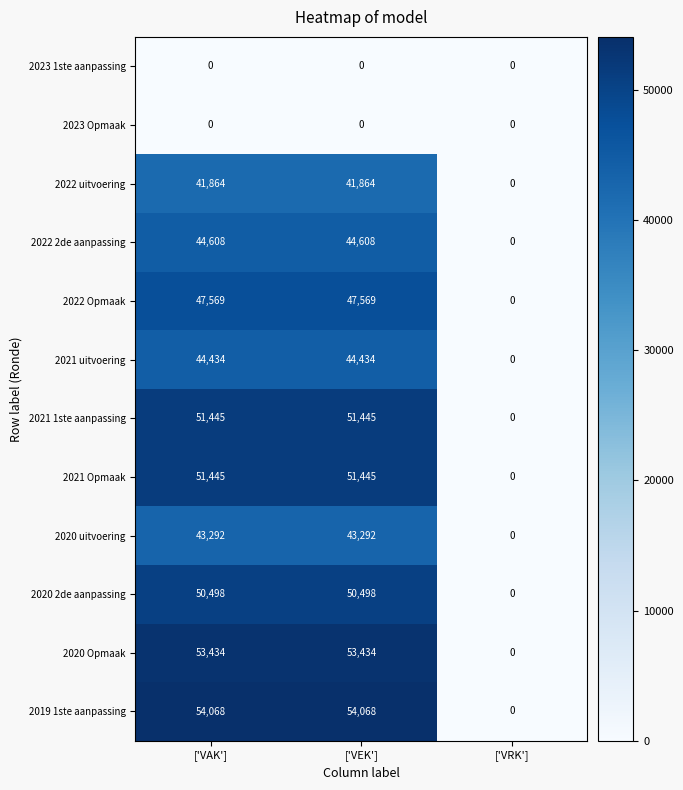

Which series has the largest total across all categories?

2019 1ste aanpassing